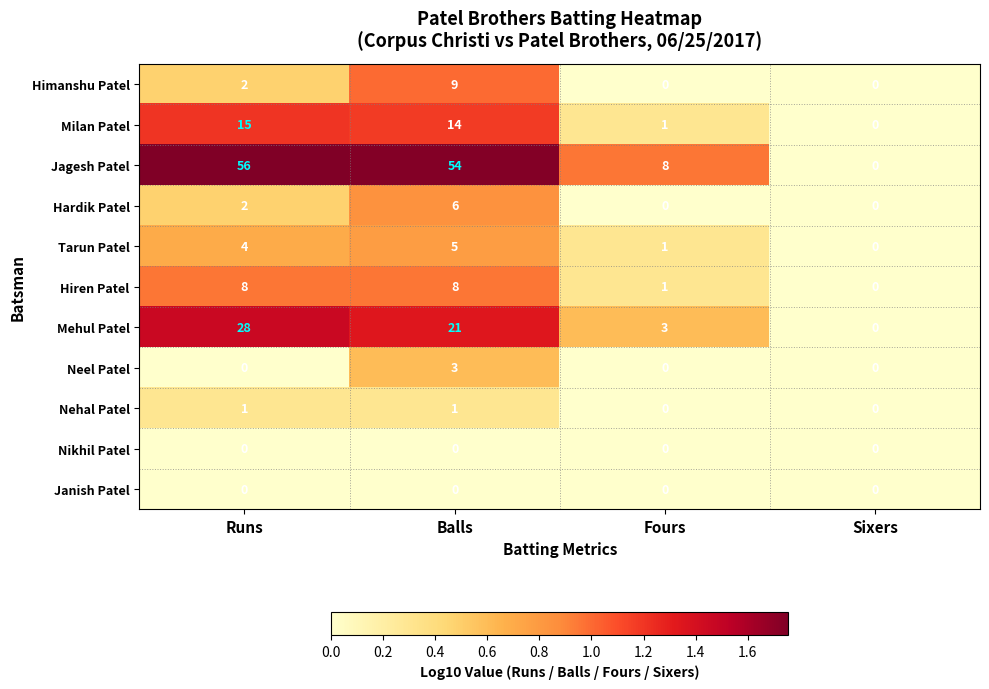

What is the sum of all Hardik Patel values?

8